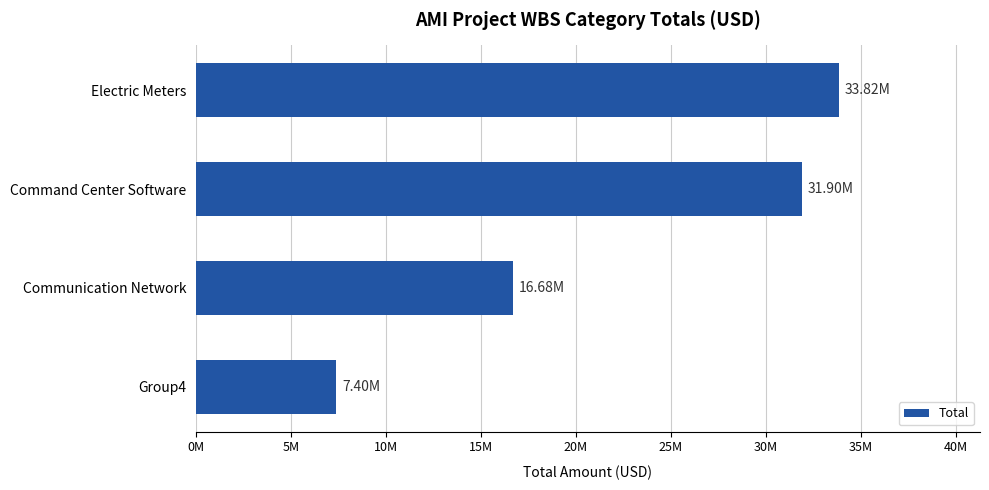

How many data points are less than 31902110?

2